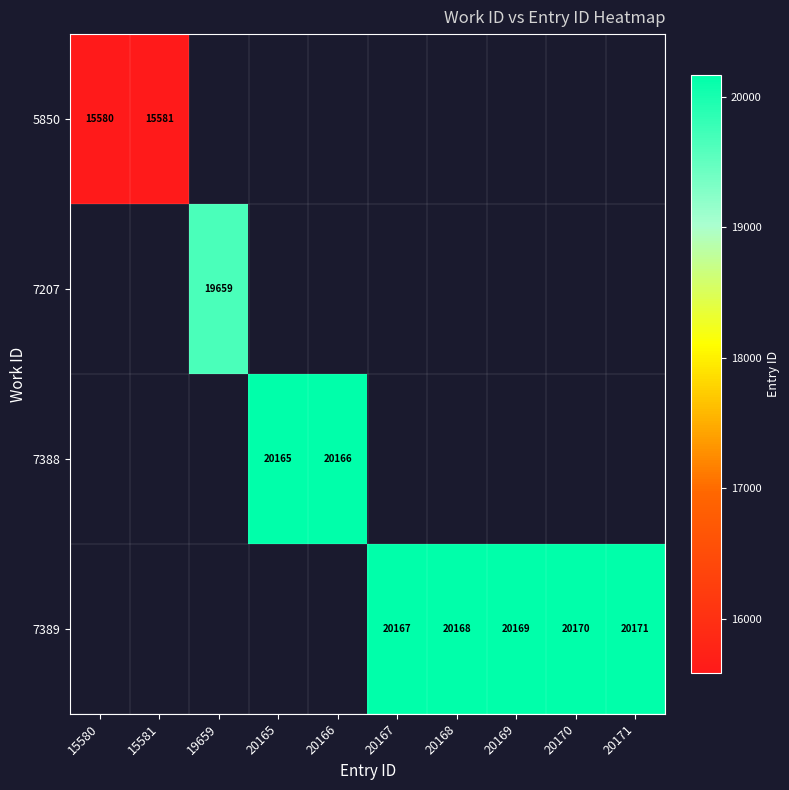

How many distinct data groups are displayed?

4